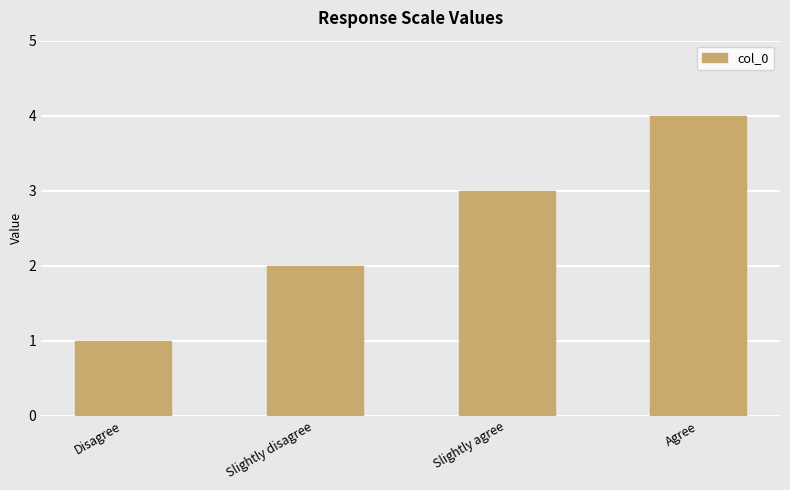

What is the difference between the second highest and second lowest values?

1